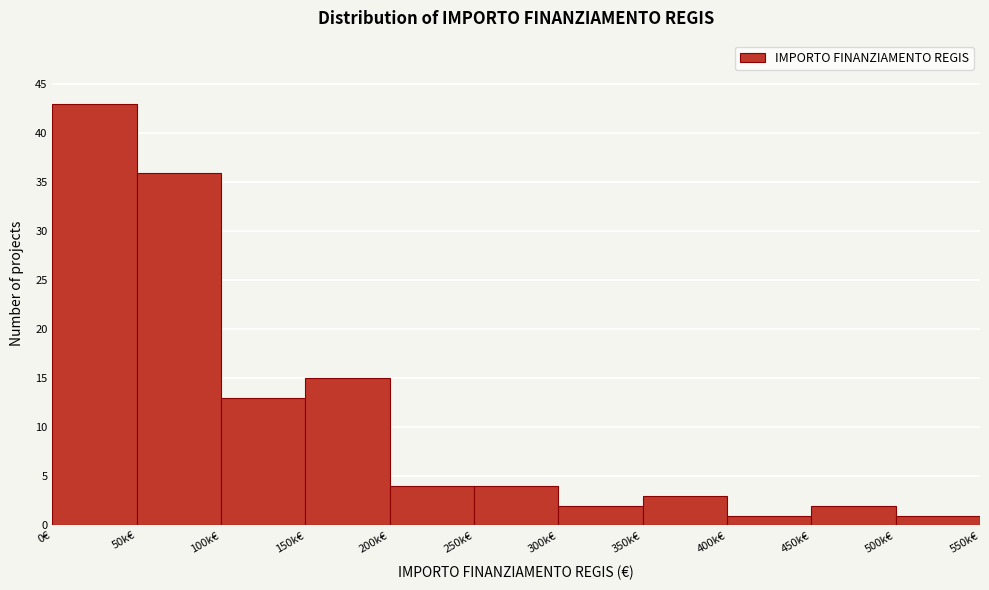

Reading left to right, transcribe all the data shown in this chart.

43	36	13	15	4	4	2	3	1	2	1